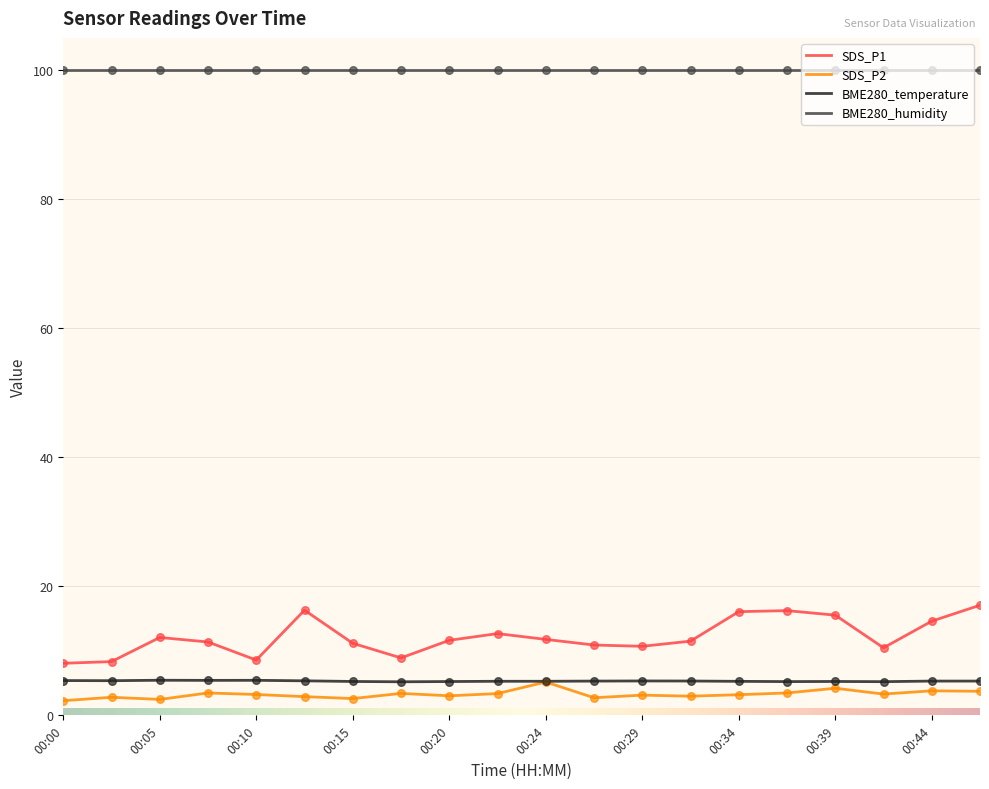

Which series has the widest spread of values?

SDS_P1